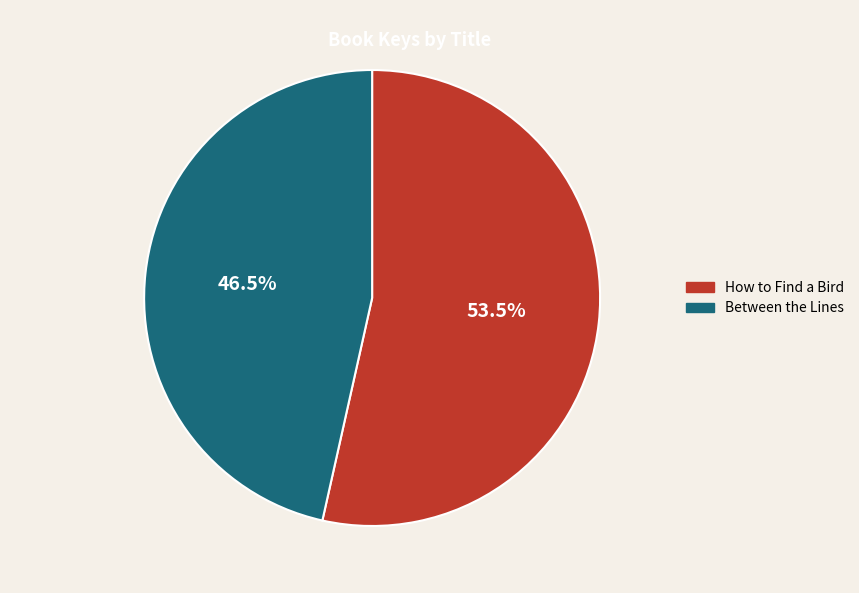

To the nearest percent, what is the difference between the largest and smallest slice percentages?

7%